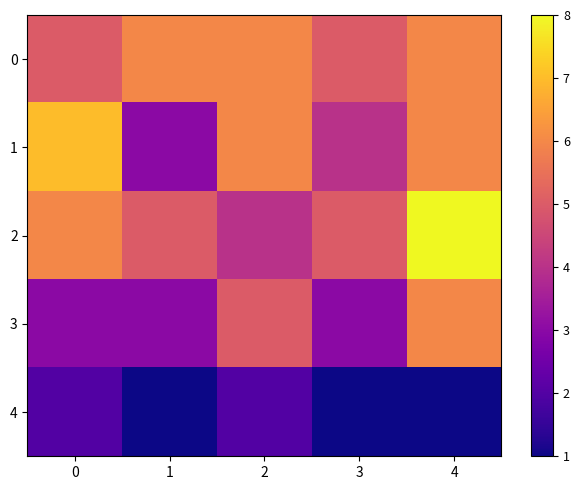

At which category is the sum across all series the highest?

4